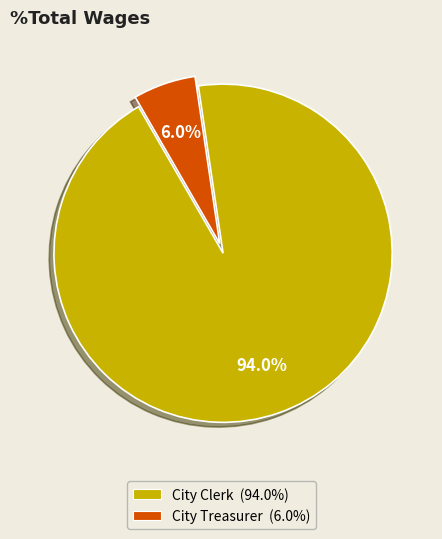

Rank the categories by value from highest to lowest.

City Clerk, City Treasurer